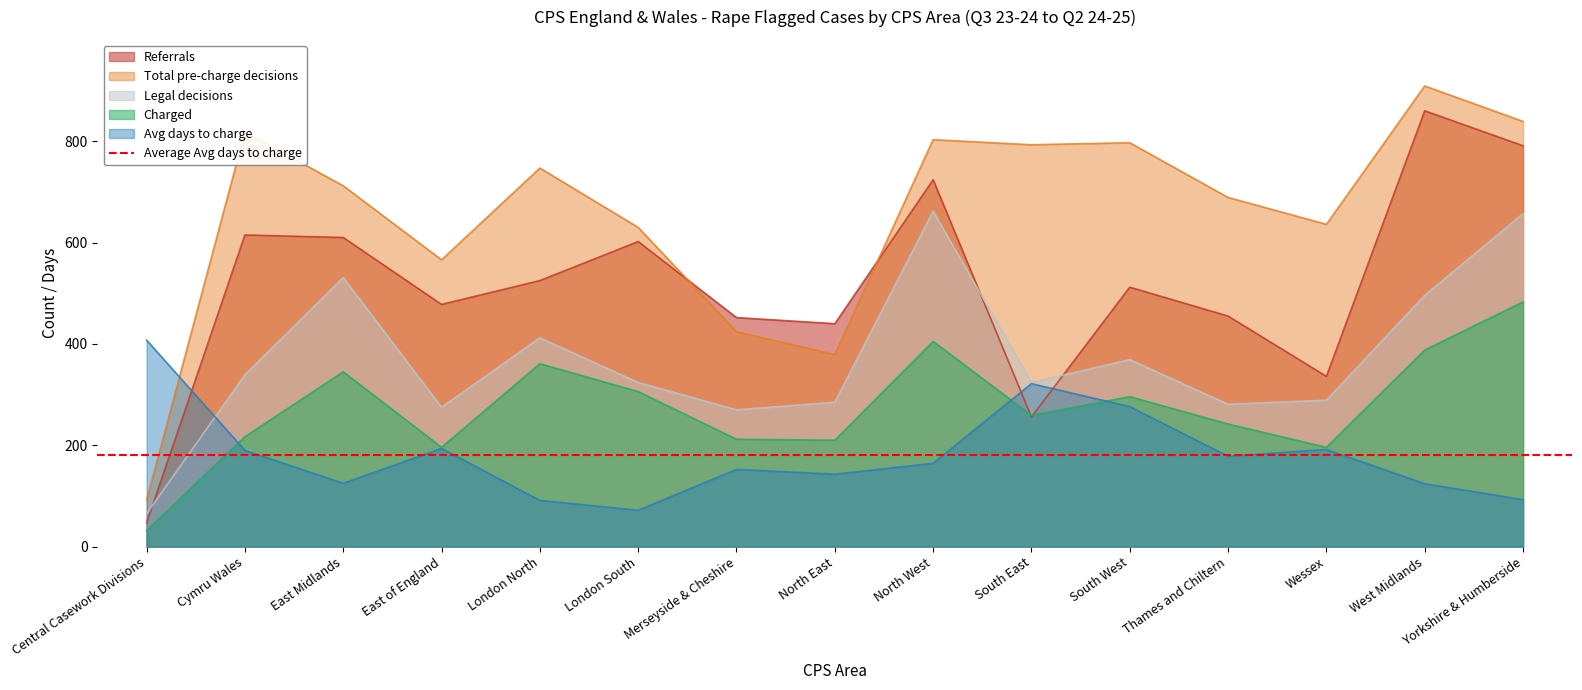

What is the difference between the Legal decisions values at North West and Thames and Chiltern?

381.0